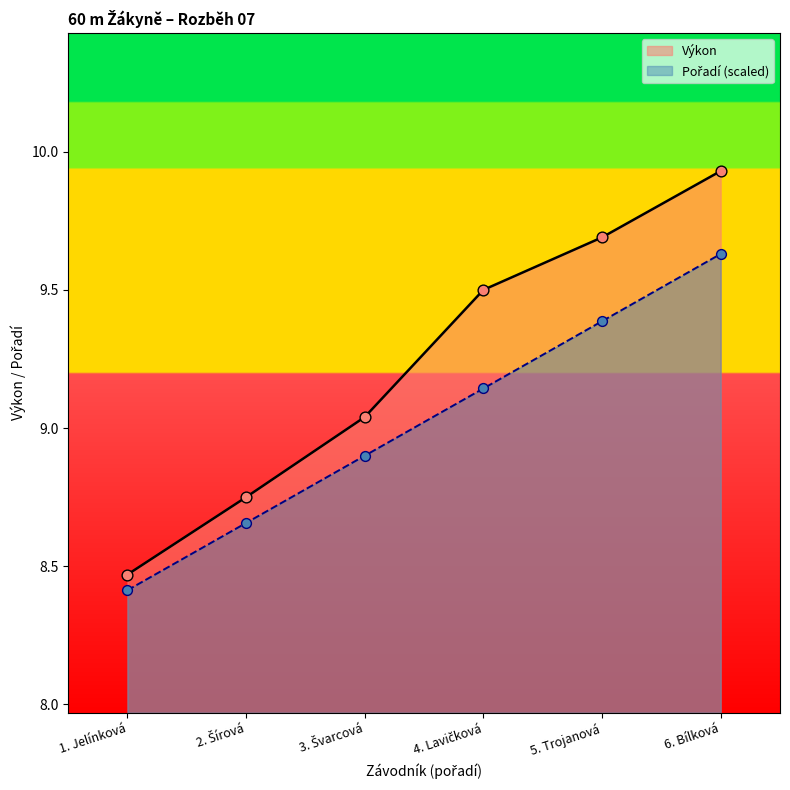

Which series has the largest total across all categories?

Výkon